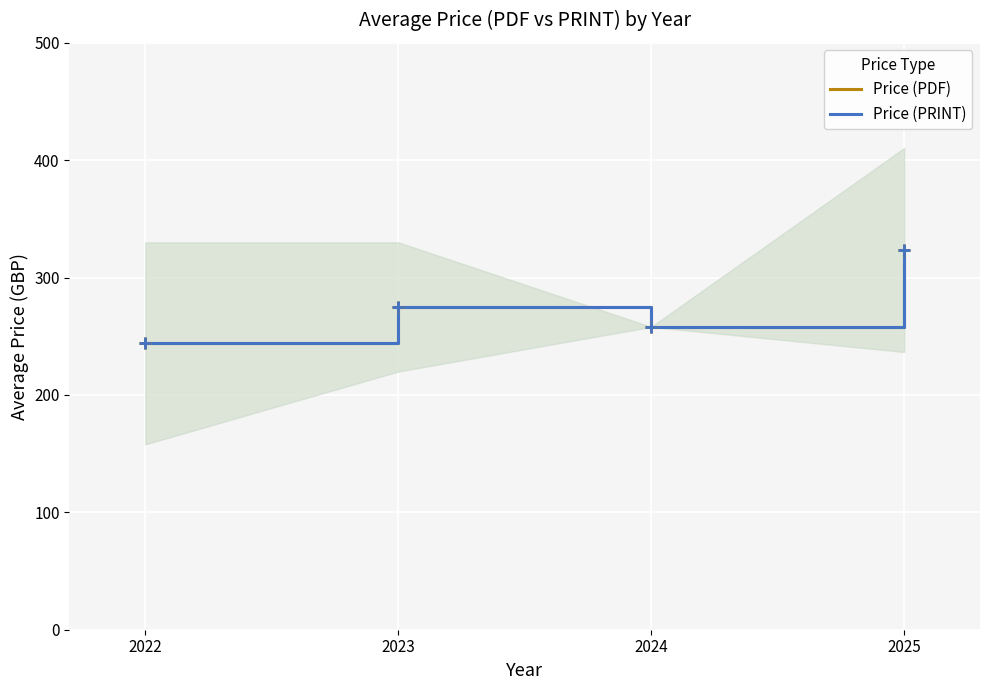

The Price (PRINT) series shows 388.7 at 2022. True or false?

False